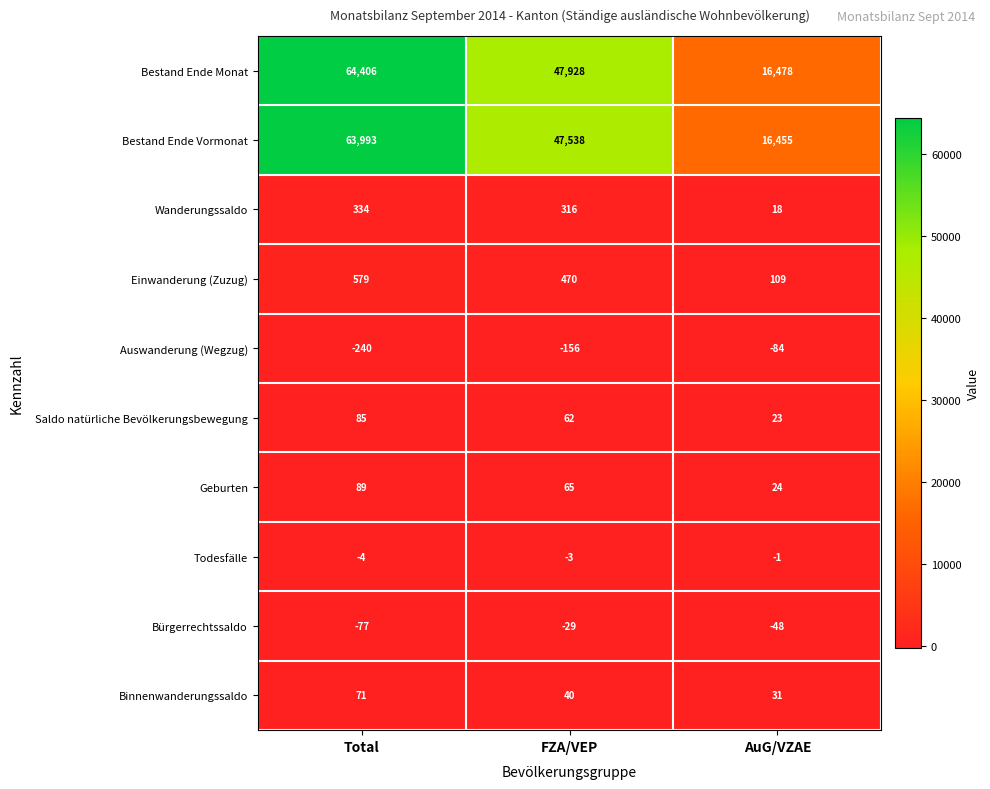

Rank the series at AuG/VZAE from lowest to highest value.

Auswanderung (Wegzug), Bürgerrechtssaldo, Todesfälle, Wanderungssaldo, Saldo natürliche Bevölkerungsbewegung, Geburten, Binnenwanderungssaldo, Einwanderung (Zuzug), Bestand Ende Vormonat, Bestand Ende Monat